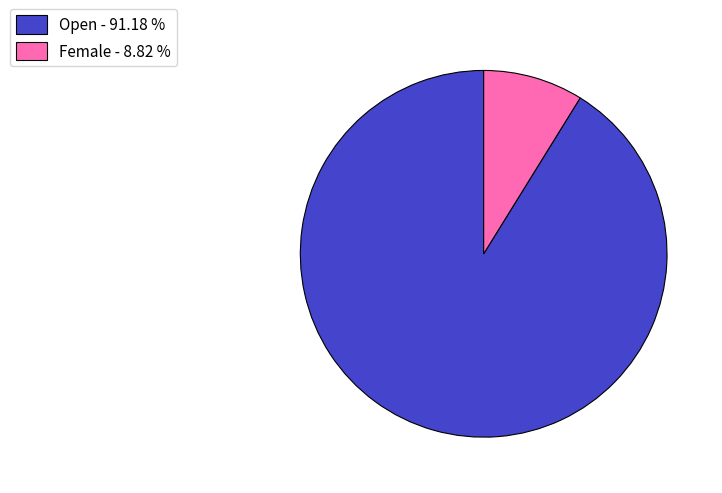

Is there a majority slice in this chart?

Yes